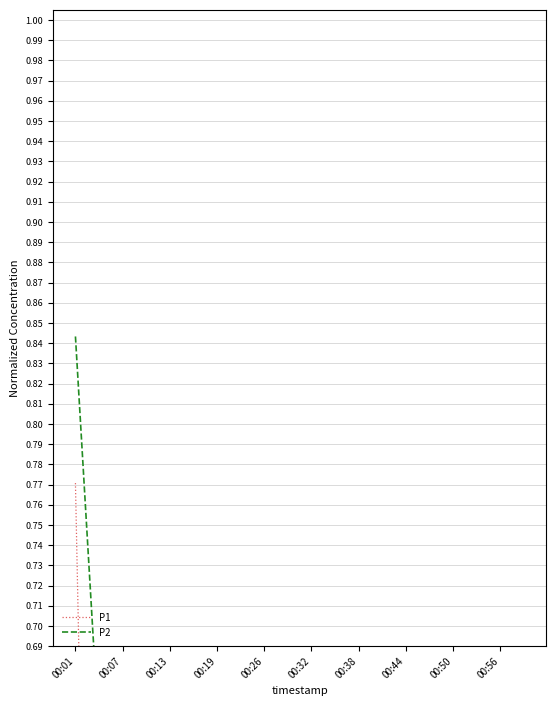

What position from the left is 00:44?

8